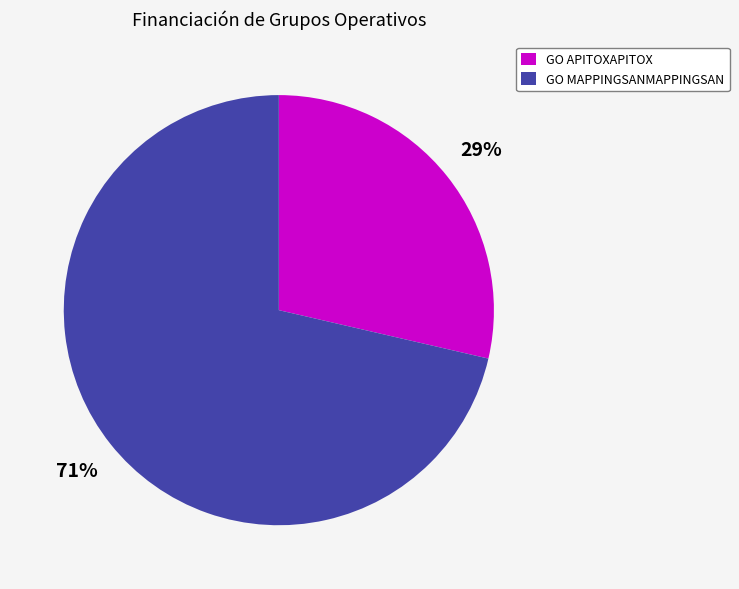

Does any single category account for the majority?

Yes